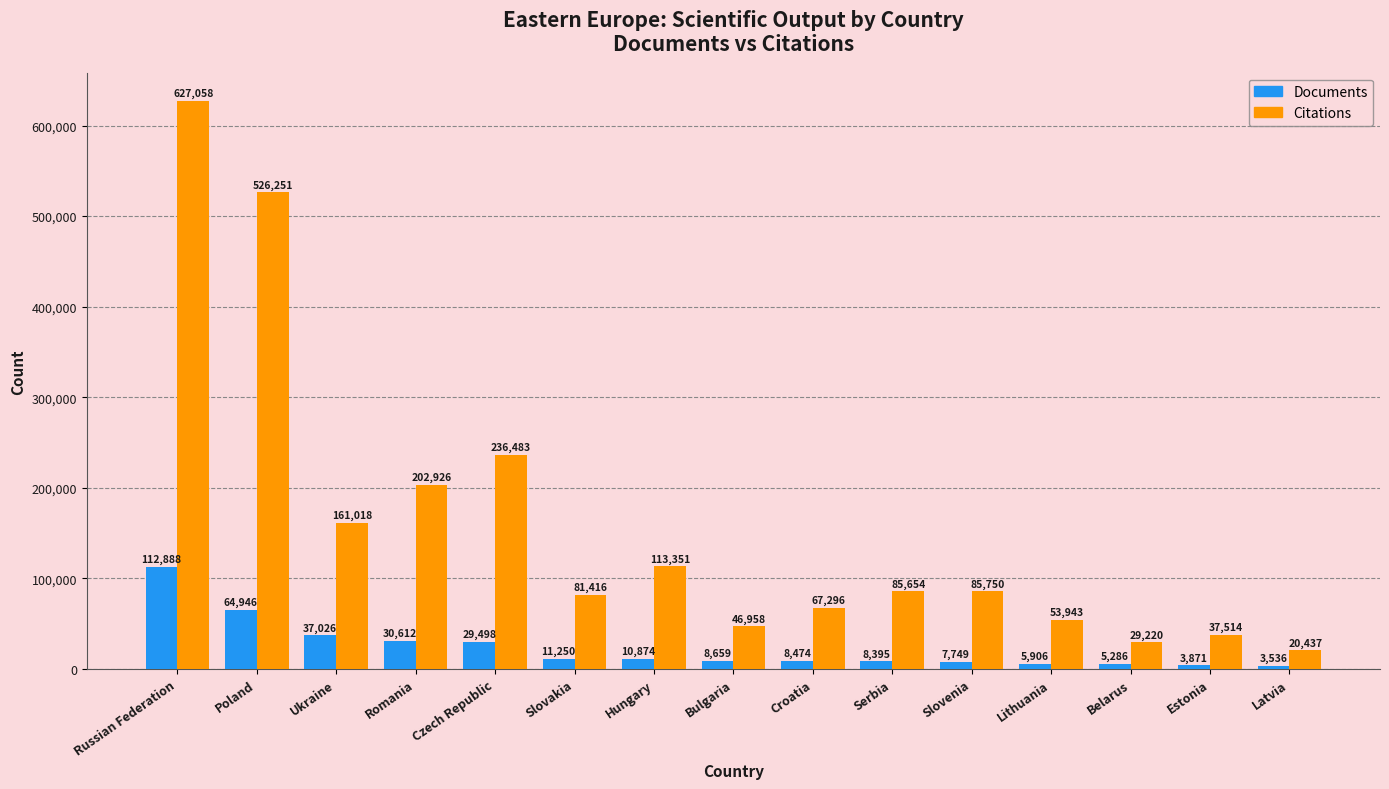

Which series changed the most between Bulgaria and Croatia?

Citations